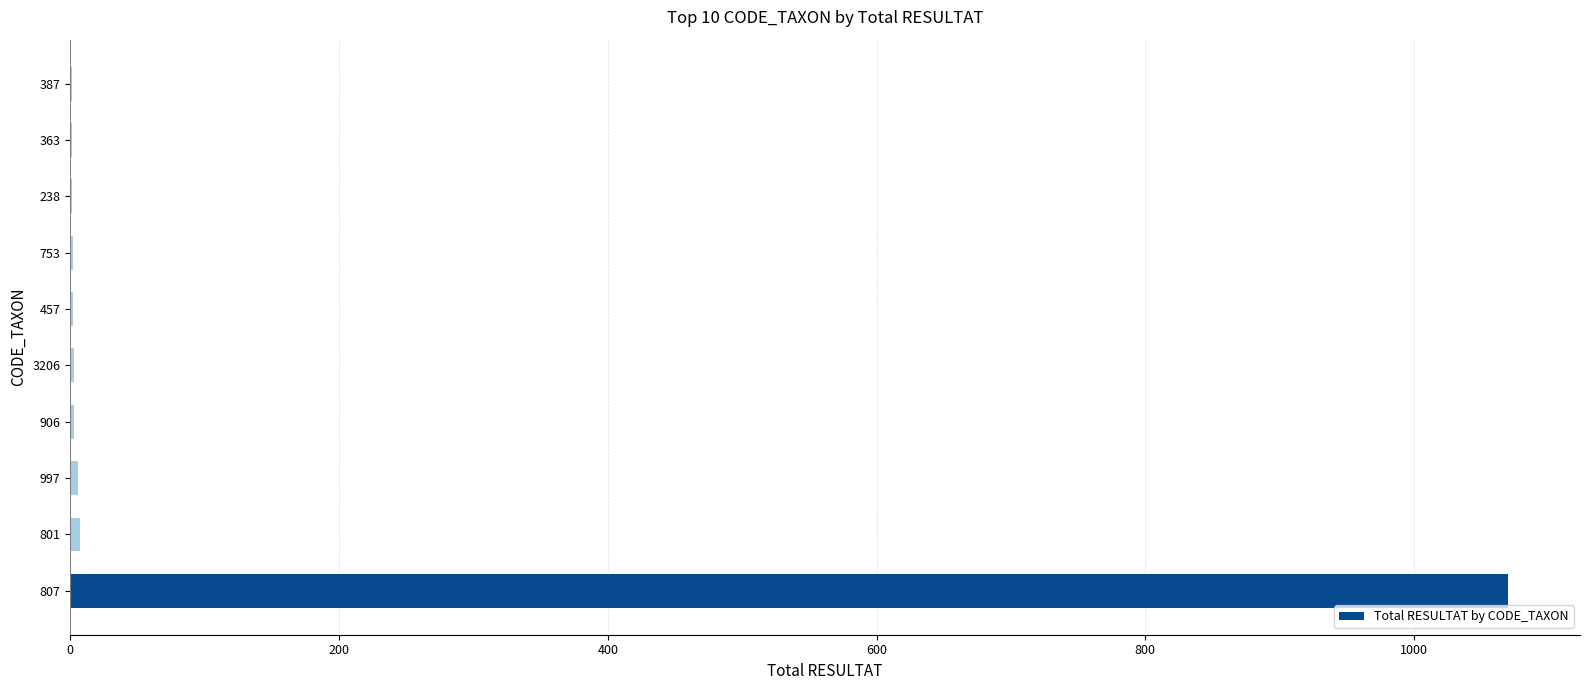

Read the value at 807.

1070